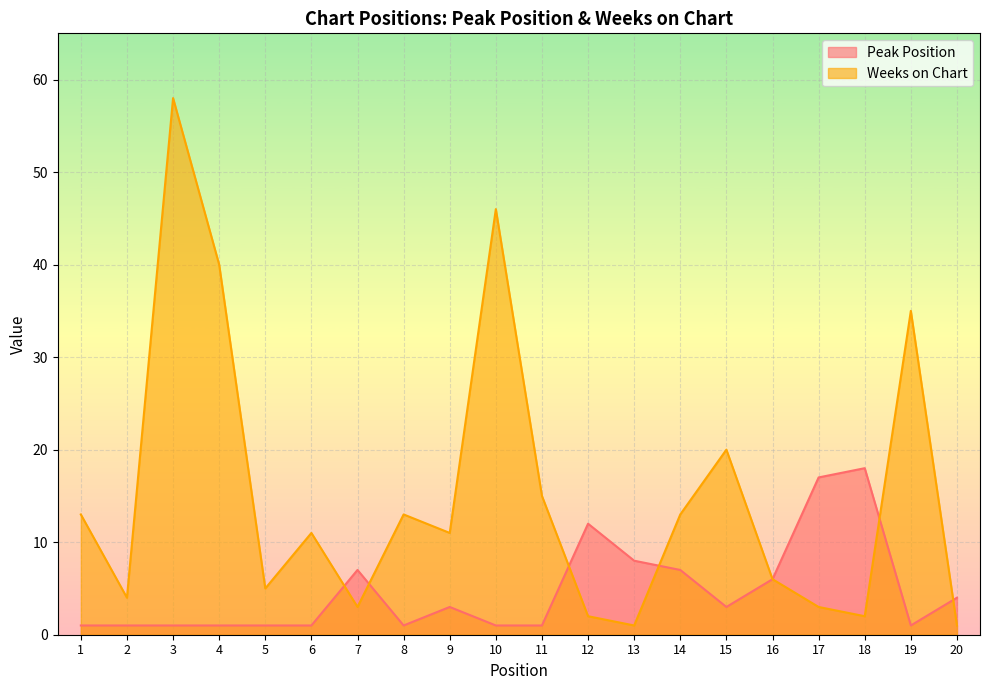

At how many categories does at least one series exceed 28?

4